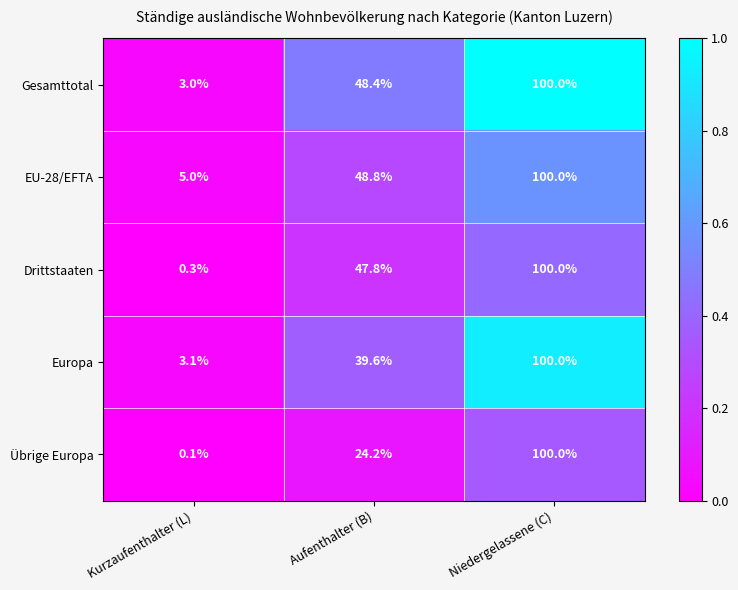

What is the sum of the Übrige Europa values at Aufenthalter (B) and Kurzaufenthalter (L)?

24.3